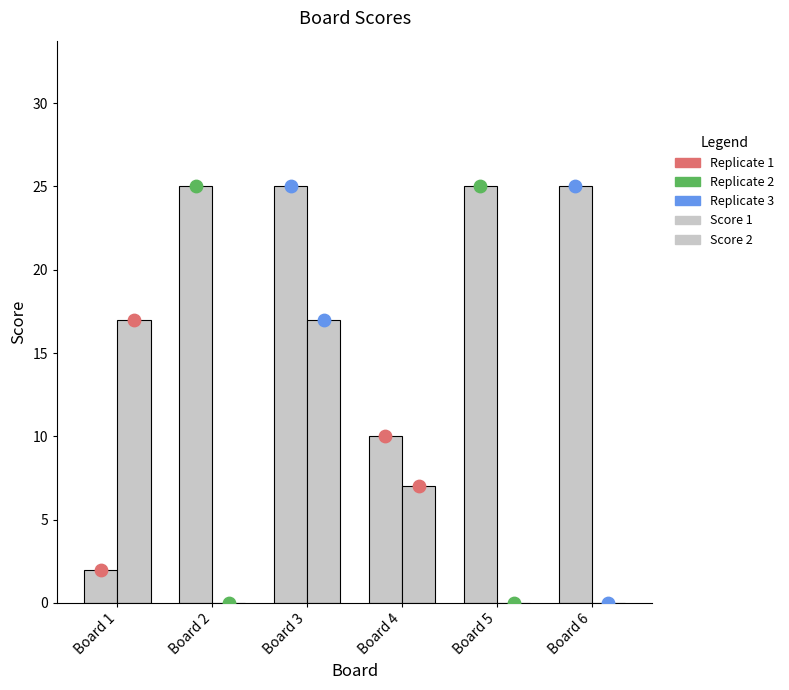

Which series contains the highest Y value?

Score 1